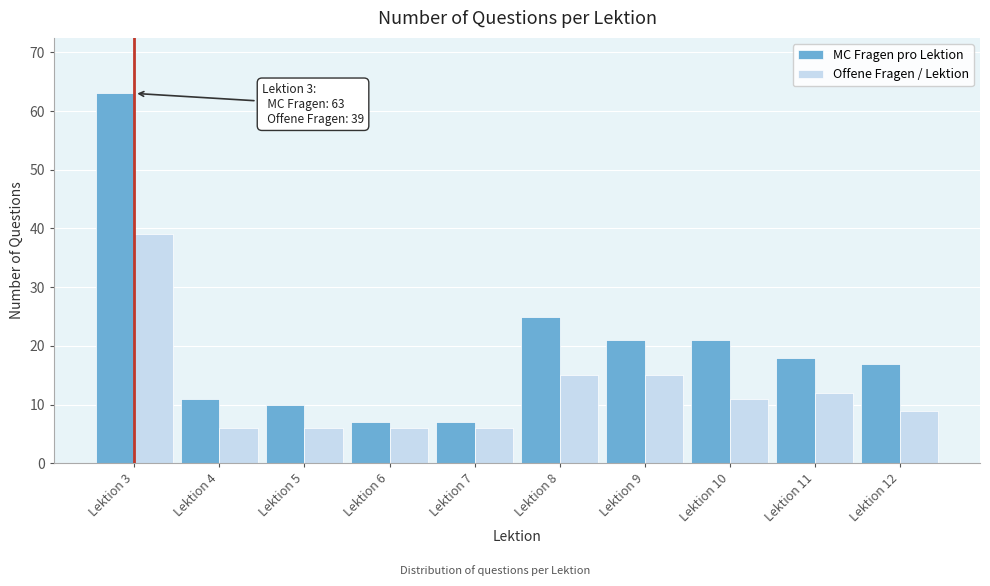

Reading left to right, what are all the values shown in this chart?

MC Fragen pro Lektion: Lektion 3=63	Lektion 4=11	Lektion 5=10	Lektion 6=7	Lektion 7=7	Lektion 8=25	Lektion 9=21	Lektion 10=21	Lektion 11=18	Lektion 12=17
Offene Fragen / Lektion: Lektion 3=39	Lektion 4=6	Lektion 5=6	Lektion 6=6	Lektion 7=6	Lektion 8=15	Lektion 9=15	Lektion 10=11	Lektion 11=12	Lektion 12=9